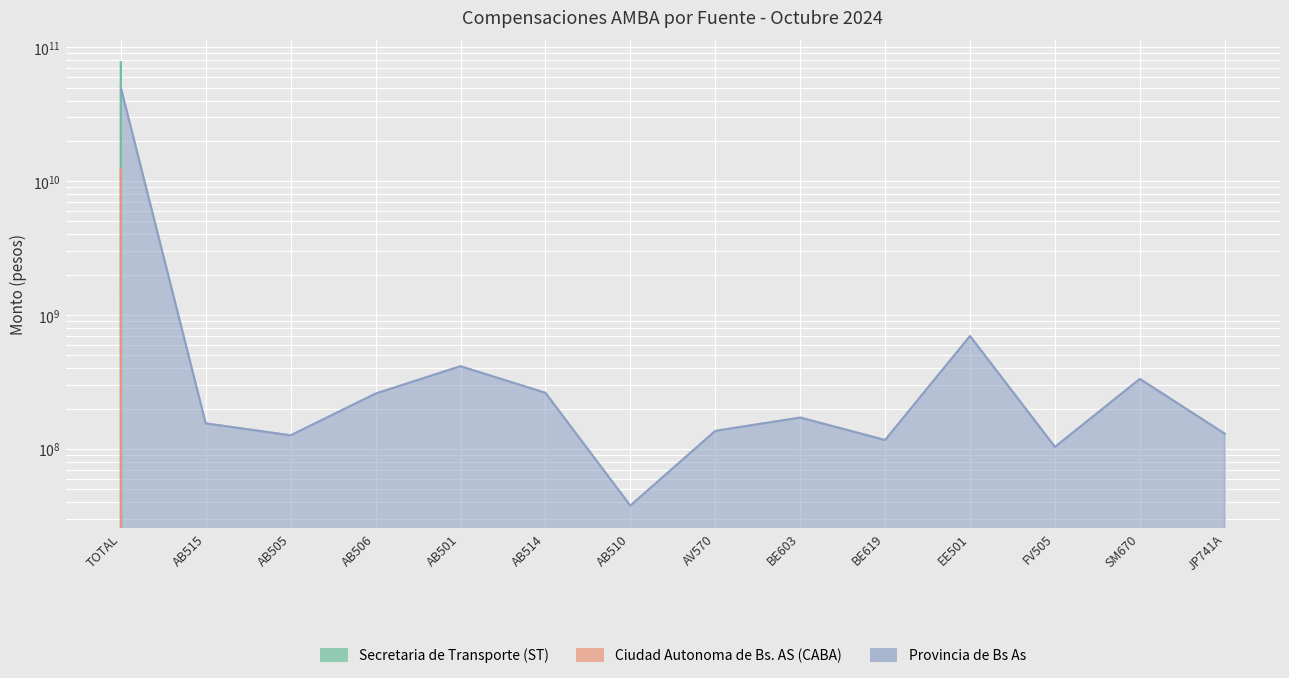

Where does the Provincia de Bs As series first go above 171573532?

TOTAL